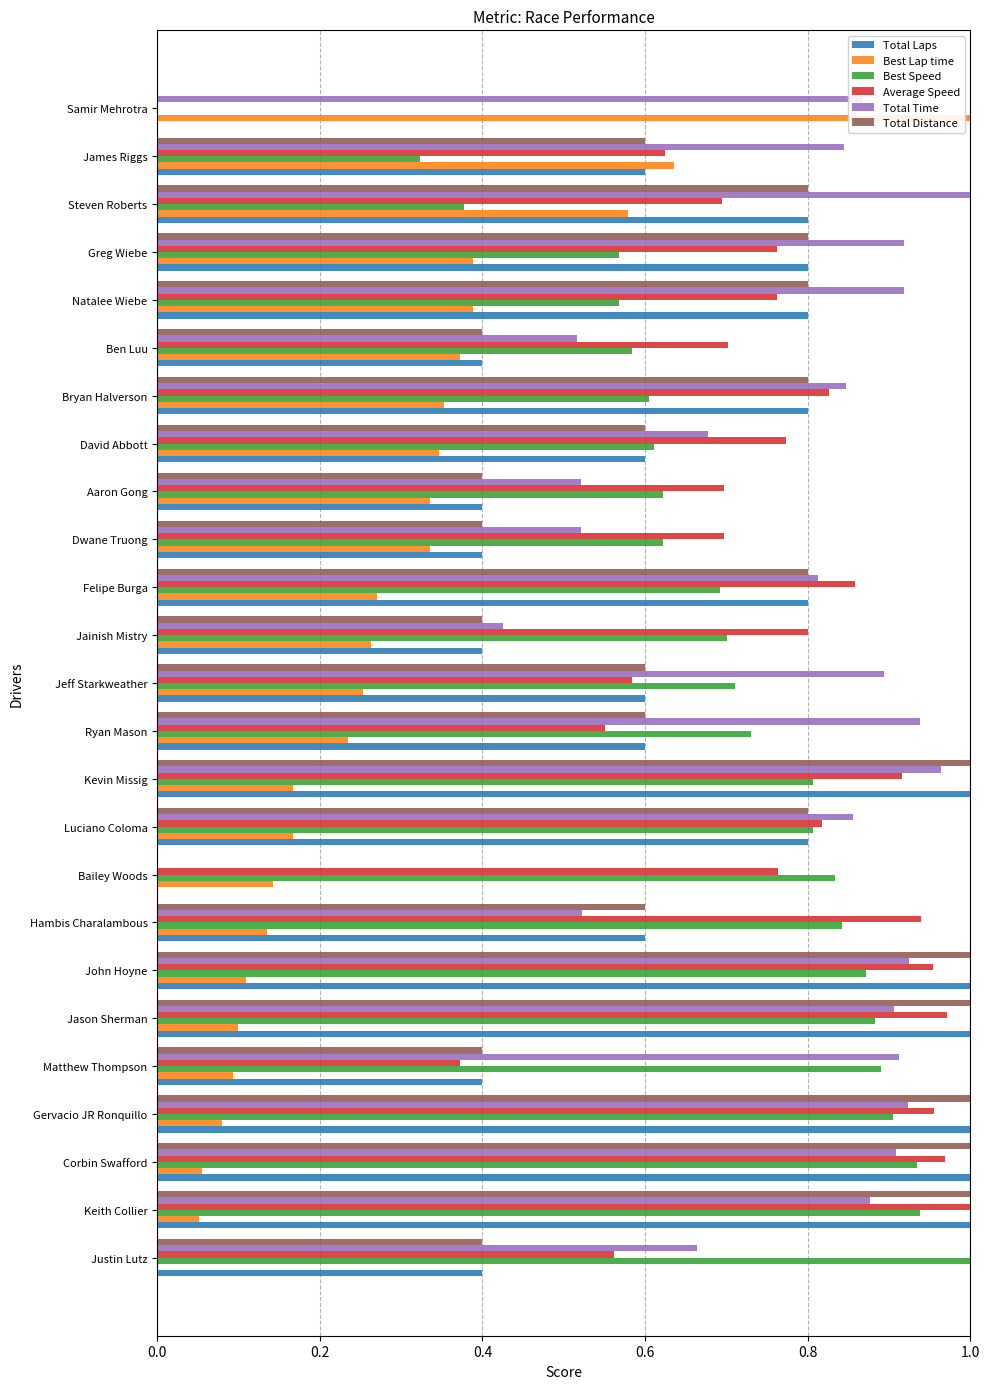

The Total Distance series shows 0.7 at Jainish Mistry. True or false?

False